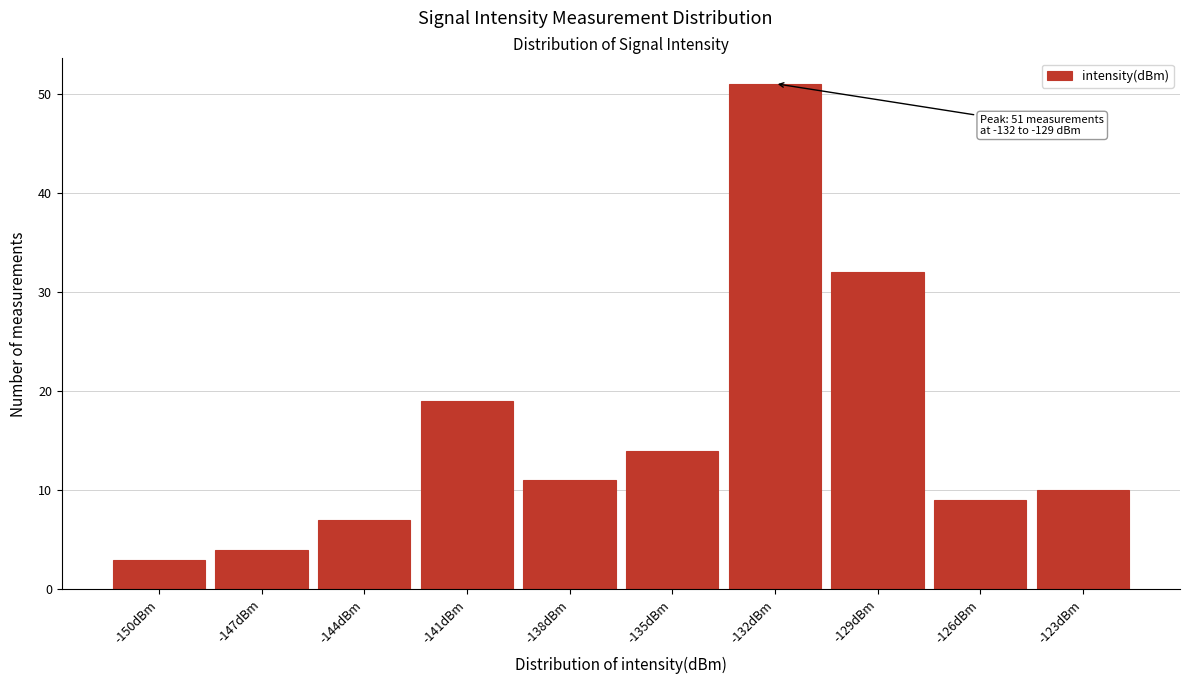

Reading left to right, what are all the values shown in this chart?

3	4	7	19	11	14	51	32	9	10